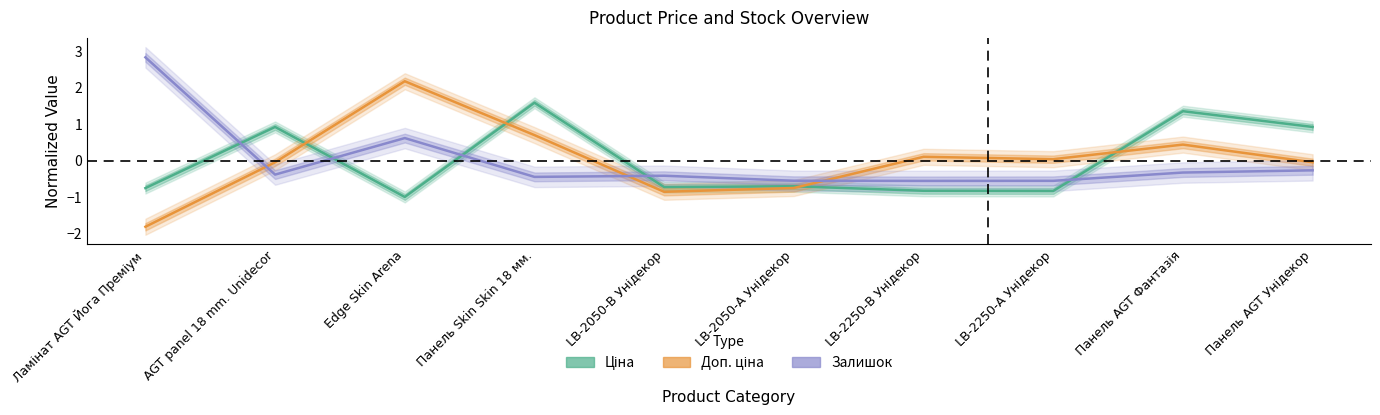

What is the label of the 8th point from the left?

LB-2250-А Унідекор